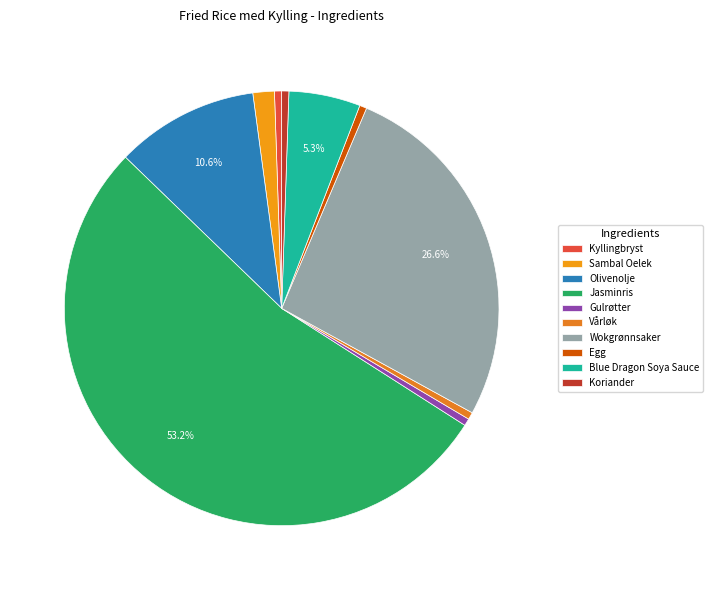

Which category has the biggest portion of the pie?

Jasminris